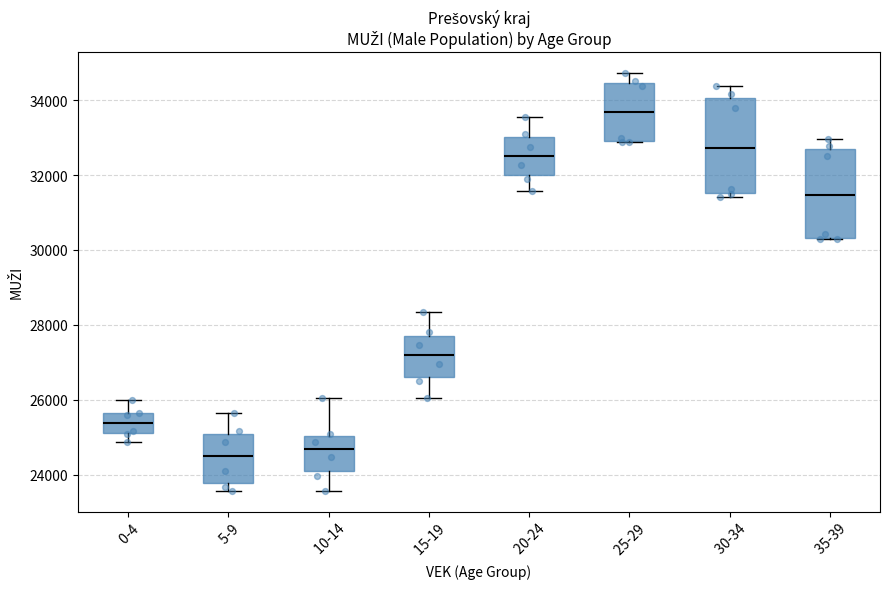

Reading left to right, transcribe this box plot: for each box, give where its median line is, the range the box spans, and where its two whiskers end, as read against the y-axis. The values are not printed on the chart, so give them approximately, as read against the axis.

0-4: median 25400, box 25200 to 25600, whiskers 24800 to 26000
5-9: median 24400, box 23800 to 25200, whiskers 23600 to 25600
10-14: median 24600, box 24000 to 25000, whiskers 23600 to 26000
15-19: median 27200, box 26600 to 27800, whiskers 26000 to 28400
20-24: median 32600, box 32000 to 33000, whiskers 31600 to 33600
25-29: median 33600, box 33000 to 34400, whiskers 32800 to 34800
30-34: median 32800, box 31600 to 34000, whiskers 31400 to 34400
35-39: median 31400, box 30400 to 32800, whiskers 30200 to 33000